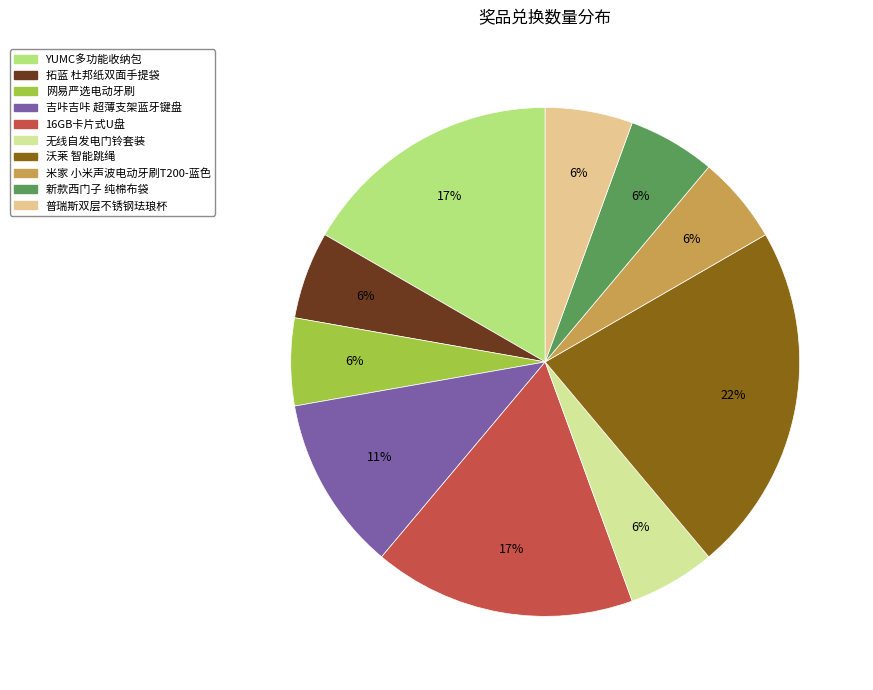

Which category has the biggest portion of the pie?

沃莱 智能跳绳